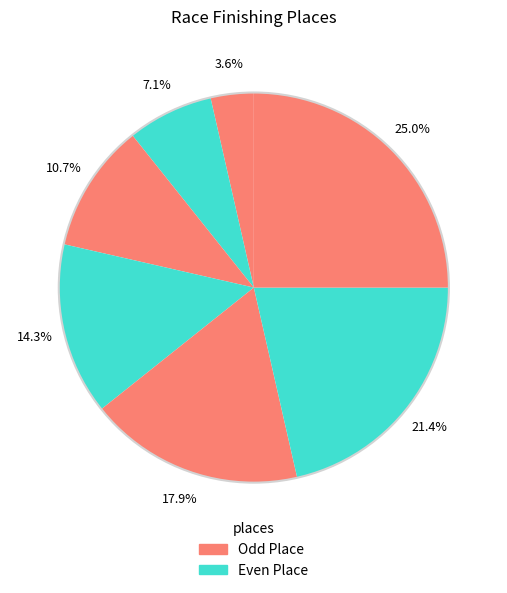

How many segments does this pie chart have?

7